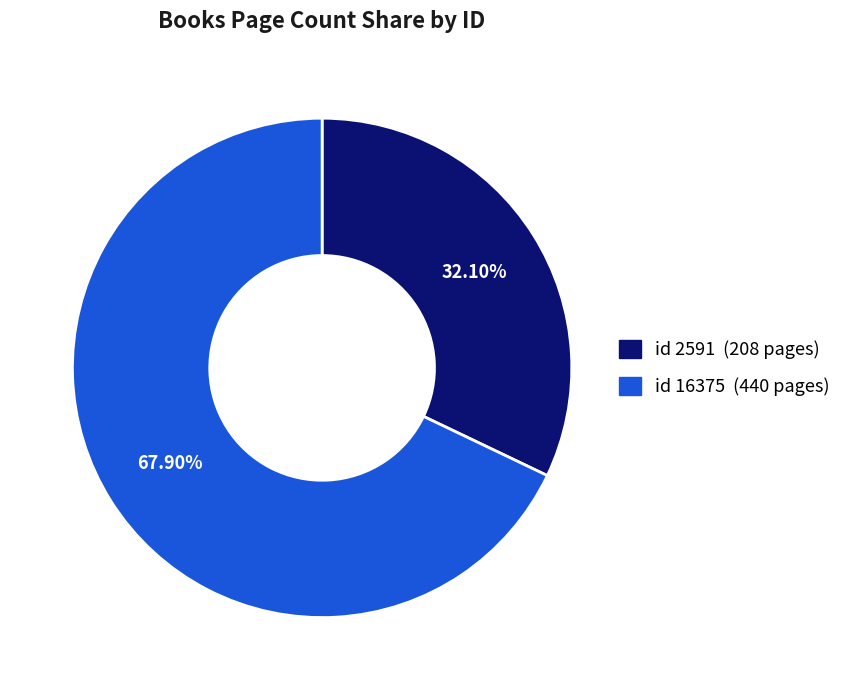

Does any single category account for the majority?

Yes